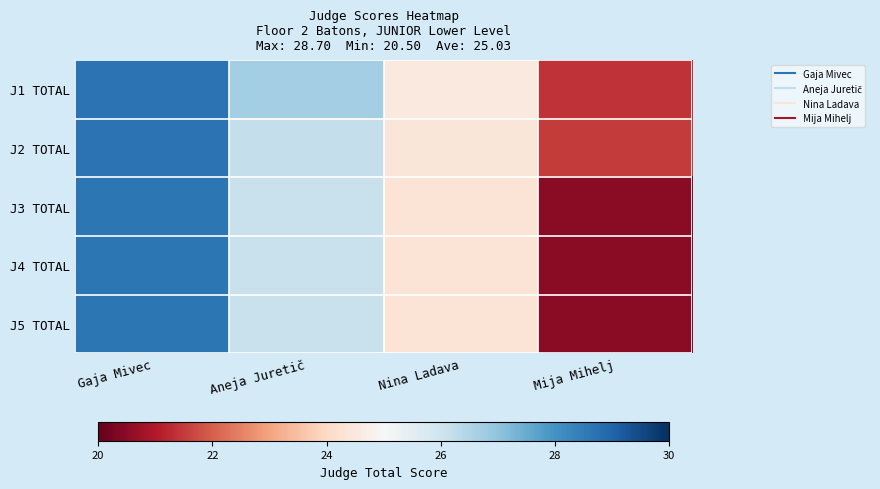

Count the number of data series in this chart.

5